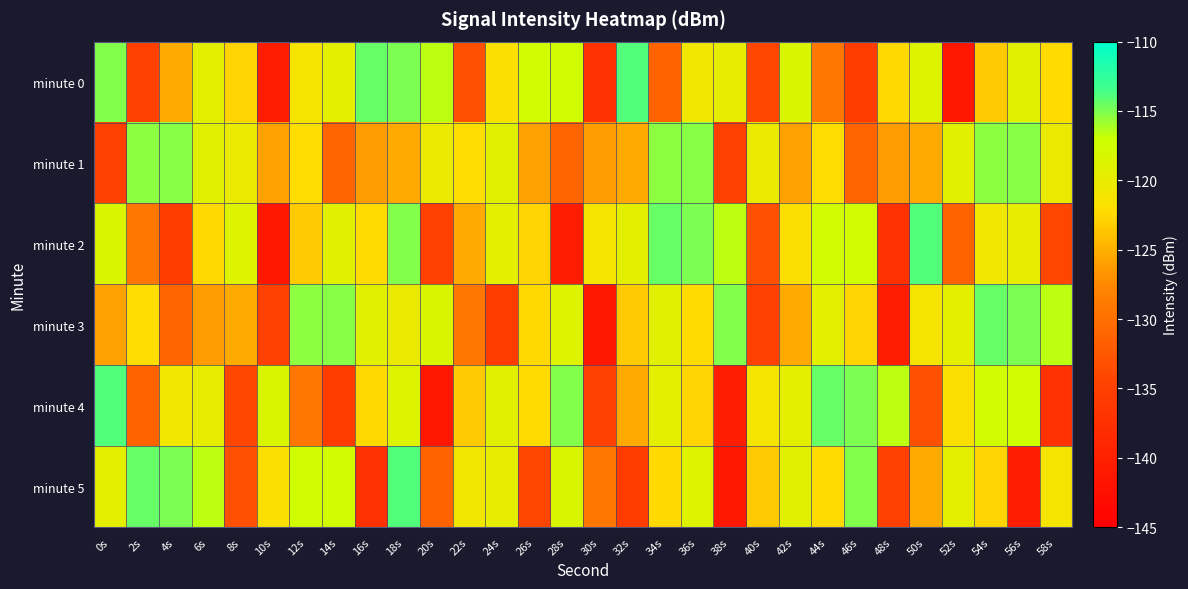

Reading left to right, list all the values displayed in this chart.

minute 0: 0s=-115.1	2s=-135.0	4s=-125.4	6s=-119.5	8s=-122.8	10s=-140.4	12s=-121.2	14s=-119.5	16s=-114.5	18s=-115.0	20s=-116.6	22s=-133.4	24s=-121.9	26s=-117.5	28s=-117.5	30s=-137.3	32s=-113.8	34s=-131.2	36s=-120.9	38s=-119.7	40s=-134.3	42s=-118.4	44s=-129.3	46s=-135.6	48s=-122.5	50s=-118.9	52s=-141.4	54s=-123.3	56s=-119.2	58s=-122.4
minute 1: 0s=-134.8	2s=-115.4	4s=-115.3	6s=-119.2	8s=-120.2	10s=-125.9	12s=-122.2	14s=-131.2	16s=-126.2	18s=-125.3	20s=-120.2	22s=-122.2	24s=-119.2	26s=-125.9	28s=-131.2	30s=-126.2	32s=-125.3	34s=-115.4	36s=-115.3	38s=-134.8	40s=-120.2	42s=-125.9	44s=-122.2	46s=-131.2	48s=-126.2	50s=-125.3	52s=-119.2	54s=-115.4	56s=-115.3	58s=-120.2
minute 2: 0s=-118.4	2s=-129.3	4s=-135.6	6s=-122.5	8s=-118.9	10s=-141.4	12s=-123.3	14s=-119.2	16s=-122.4	18s=-115.1	20s=-135.0	22s=-125.4	24s=-119.5	26s=-122.8	28s=-140.4	30s=-121.2	32s=-119.5	34s=-114.5	36s=-115.0	38s=-116.6	40s=-133.4	42s=-121.9	44s=-117.5	46s=-117.5	48s=-137.3	50s=-113.8	52s=-131.2	54s=-120.9	56s=-119.7	58s=-134.3
minute 3: 0s=-125.9	2s=-122.2	4s=-131.2	6s=-126.2	8s=-125.3	10s=-134.8	12s=-115.4	14s=-115.3	16s=-119.2	18s=-120.2	20s=-118.4	22s=-129.3	24s=-135.6	26s=-122.5	28s=-118.9	30s=-141.4	32s=-123.3	34s=-119.2	36s=-122.4	38s=-115.1	40s=-135.0	42s=-125.4	44s=-119.5	46s=-122.8	48s=-140.4	50s=-121.2	52s=-119.5	54s=-114.5	56s=-115.0	58s=-116.6
minute 4: 0s=-113.8	2s=-131.2	4s=-120.9	6s=-119.7	8s=-134.3	10s=-118.4	12s=-129.3	14s=-135.6	16s=-122.5	18s=-118.9	20s=-141.4	22s=-123.3	24s=-119.2	26s=-122.4	28s=-115.1	30s=-135.0	32s=-125.4	34s=-119.5	36s=-122.8	38s=-140.4	40s=-121.2	42s=-119.5	44s=-114.5	46s=-115.0	48s=-116.6	50s=-133.4	52s=-121.9	54s=-117.5	56s=-117.5	58s=-137.3
minute 5: 0s=-119.5	2s=-114.5	4s=-115.0	6s=-116.6	8s=-133.4	10s=-121.9	12s=-117.5	14s=-117.5	16s=-137.3	18s=-113.8	20s=-131.2	22s=-120.9	24s=-119.7	26s=-134.3	28s=-118.4	30s=-129.3	32s=-135.6	34s=-122.5	36s=-118.9	38s=-141.4	40s=-123.3	42s=-119.2	44s=-122.4	46s=-115.1	48s=-135.0	50s=-125.4	52s=-119.5	54s=-122.8	56s=-140.4	58s=-121.2